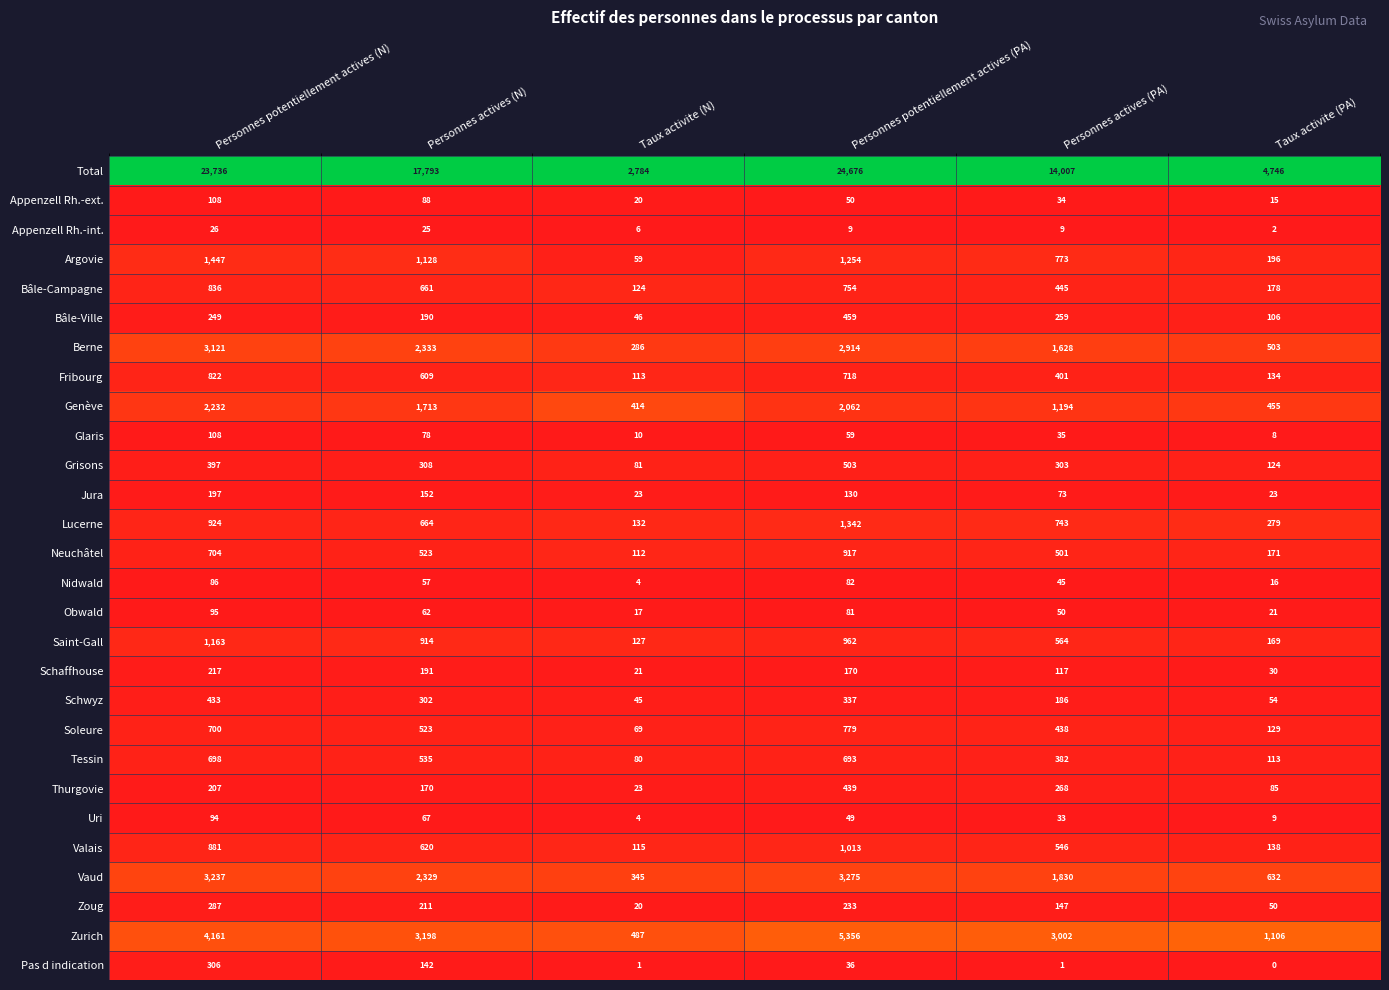

At Personnes actives (PA), list the series in order from smallest to largest.

Pas d indication, Appenzell Rh.-int., Uri, Appenzell Rh.-ext., Glaris, Nidwald, Obwald, Jura, Schaffhouse, Zoug, Schwyz, Bâle-Ville, Thurgovie, Grisons, Tessin, Fribourg, Soleure, Bâle-Campagne, Neuchâtel, Valais, Saint-Gall, Lucerne, Argovie, Genève, Berne, Vaud, Zurich, Total